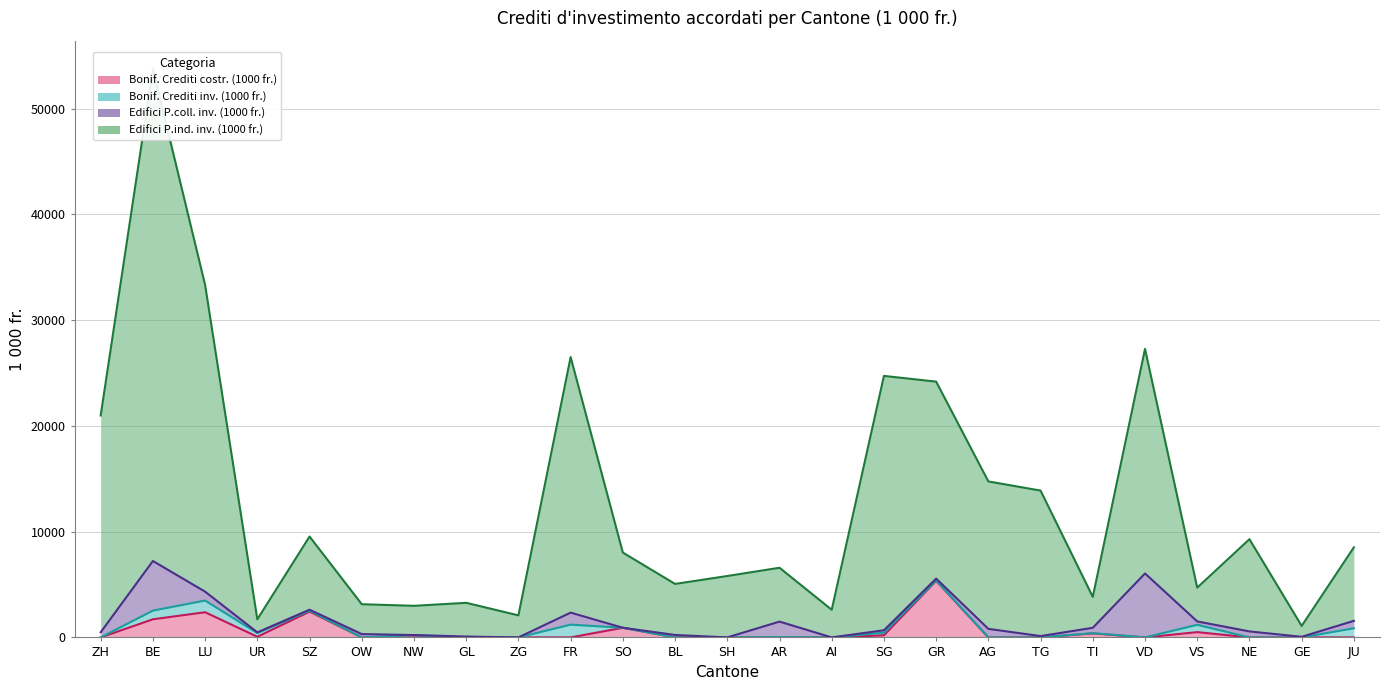

The Edifici P.ind. inv. (1000 fr.) series shows 9570.0 at AG. True or false?

False